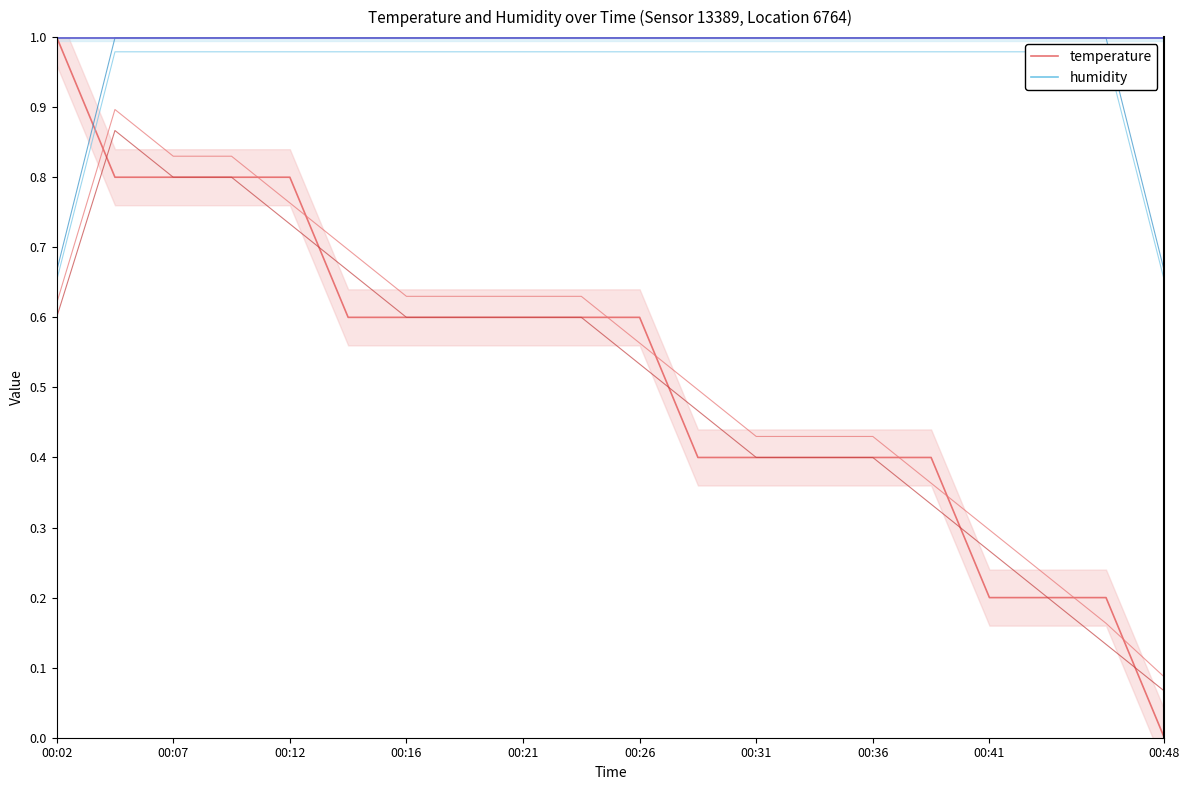

The value of humidity at 17 is 1.0. True or false?

True